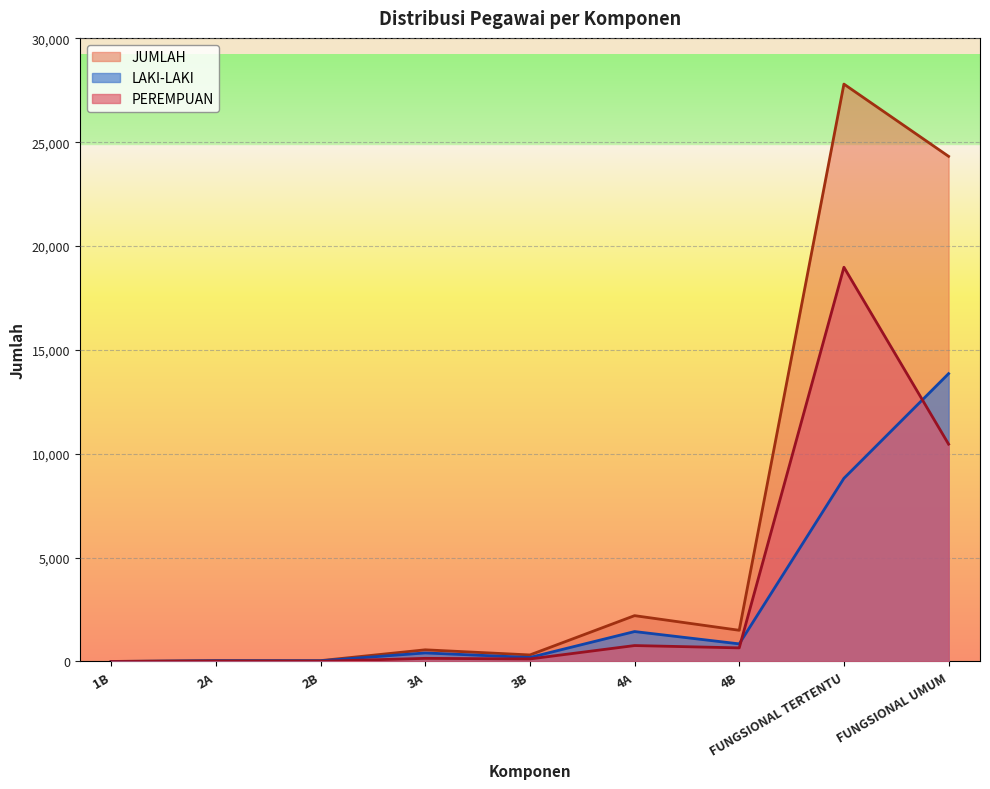

Does the chart display data point markers on the line(s)?

No